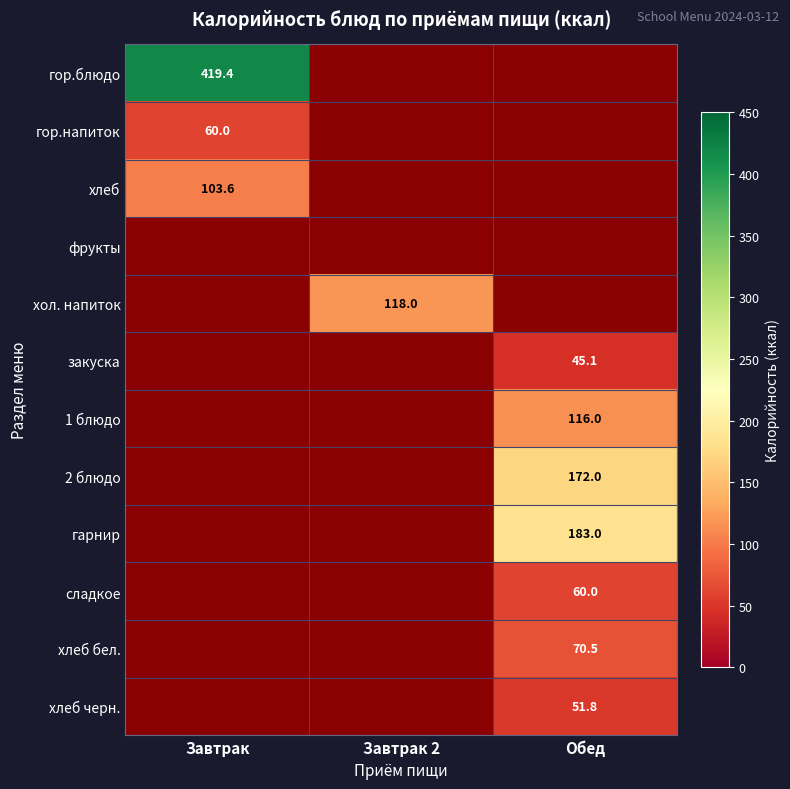

What is the total value across all series at Завтрак 2?

118.0